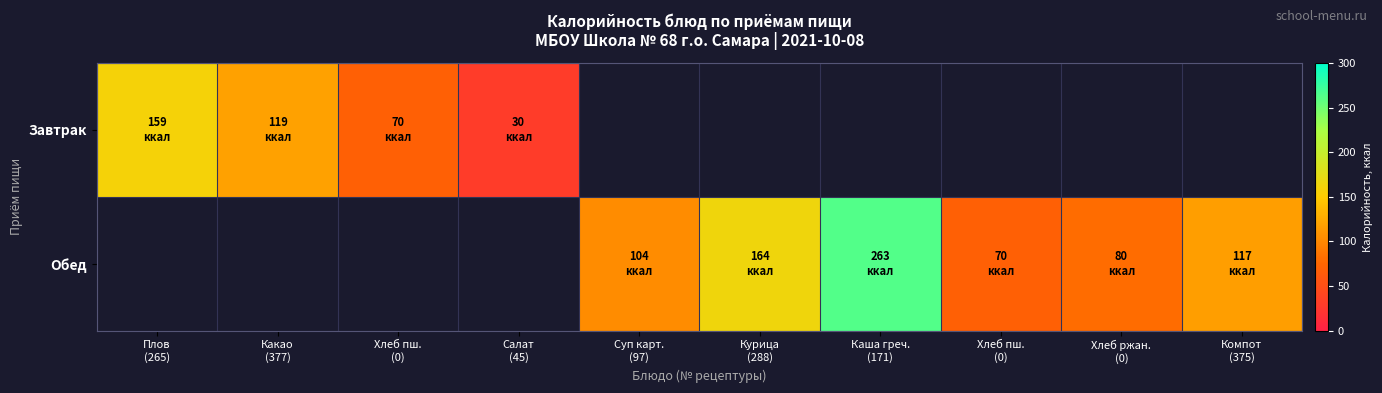

Is the value of Завтрак at Суп карт. (97) greater than the value of Обед at Хлеб пш. (0)?

No